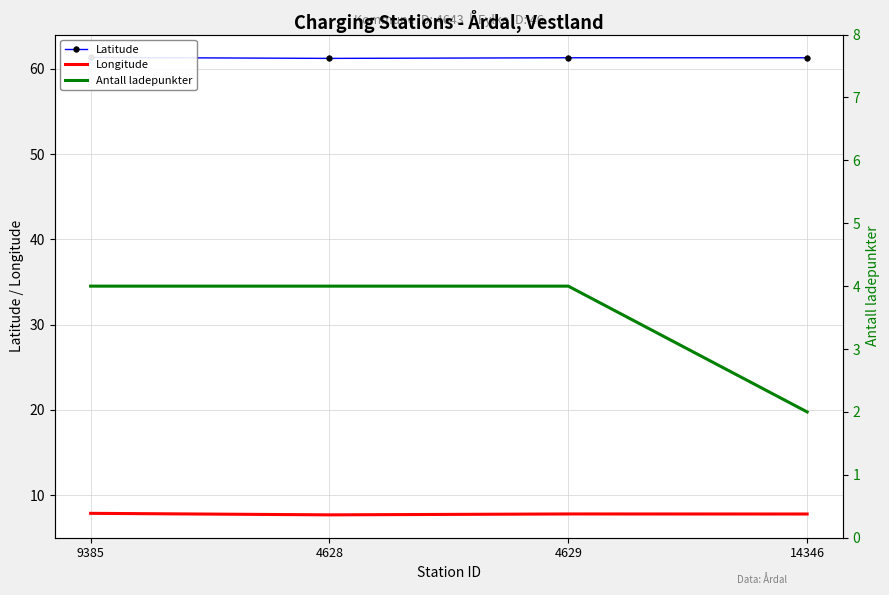

True or false: Latitude and Longitude intersect in this chart.

False